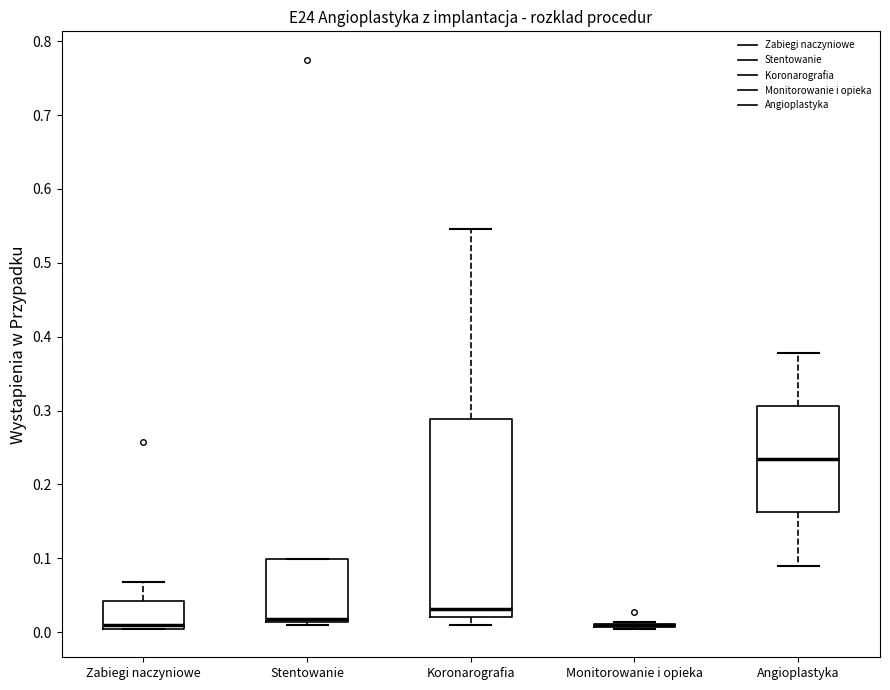

Reading left to right, transcribe this box plot: for each box, give where its median line is, the range the box spans, and where its two whiskers end, as read against the y-axis. The values are not printed on the chart, so give them approximately, as read against the axis.

Zabiegi naczyniowe: median 0.01, box 0.00 to 0.04, whiskers 0.00 to 0.07
Stentowanie: median 0.02, box 0.01 to 0.10, whiskers 0.01 (just below the box's lower edge) to 0.10
Koronarografia: median 0.03, box 0.02 to 0.29, whiskers 0.01 to 0.55
Monitorowanie i opieka: box collapsed to a line at 0.01, whiskers 0.00 to 0.01
Angioplastyka: median 0.23, box 0.16 to 0.31, whiskers 0.09 to 0.38